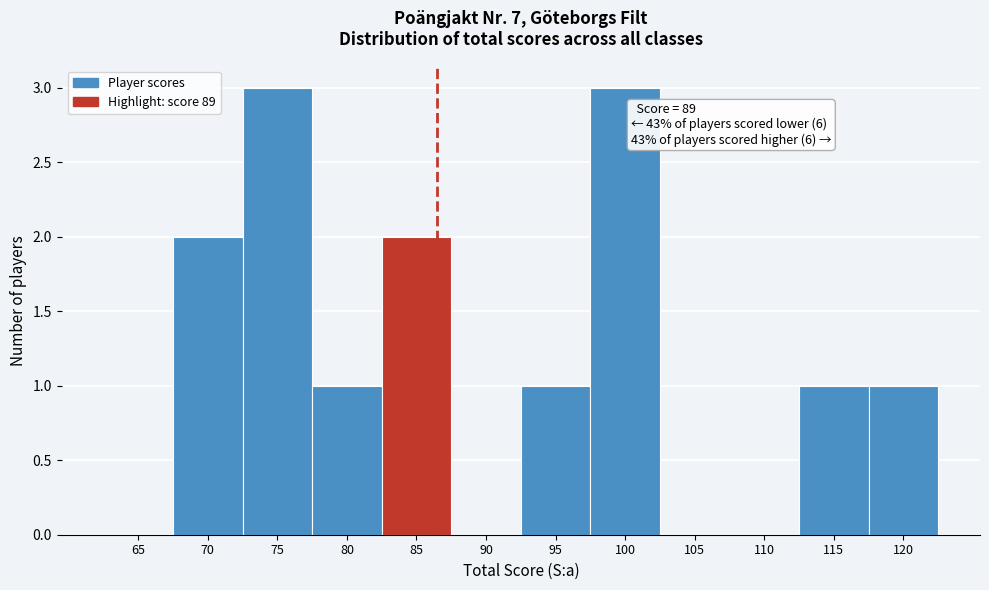

Reading left to right, extract all data points from this chart.

65=0	70=2	75=3	80=1	85=2	90=0	95=1	100=3	105=0	110=0	115=1	120=1